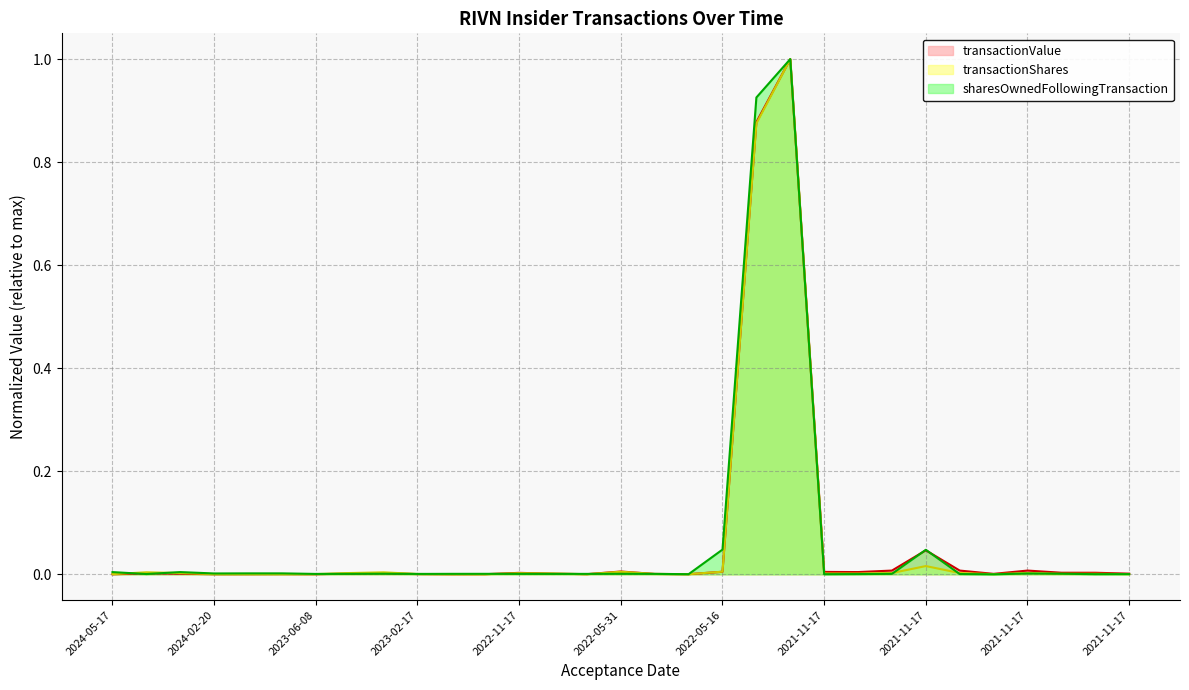

The value of transactionShares at 2024-05-17 is 0.0. True or false?

False